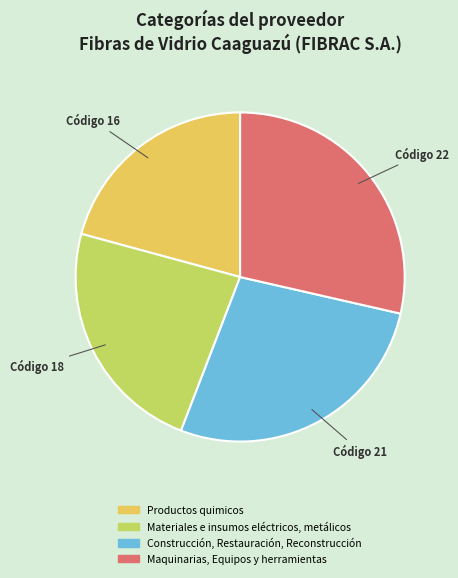

Is there any slice that represents more than half of the pie?

No